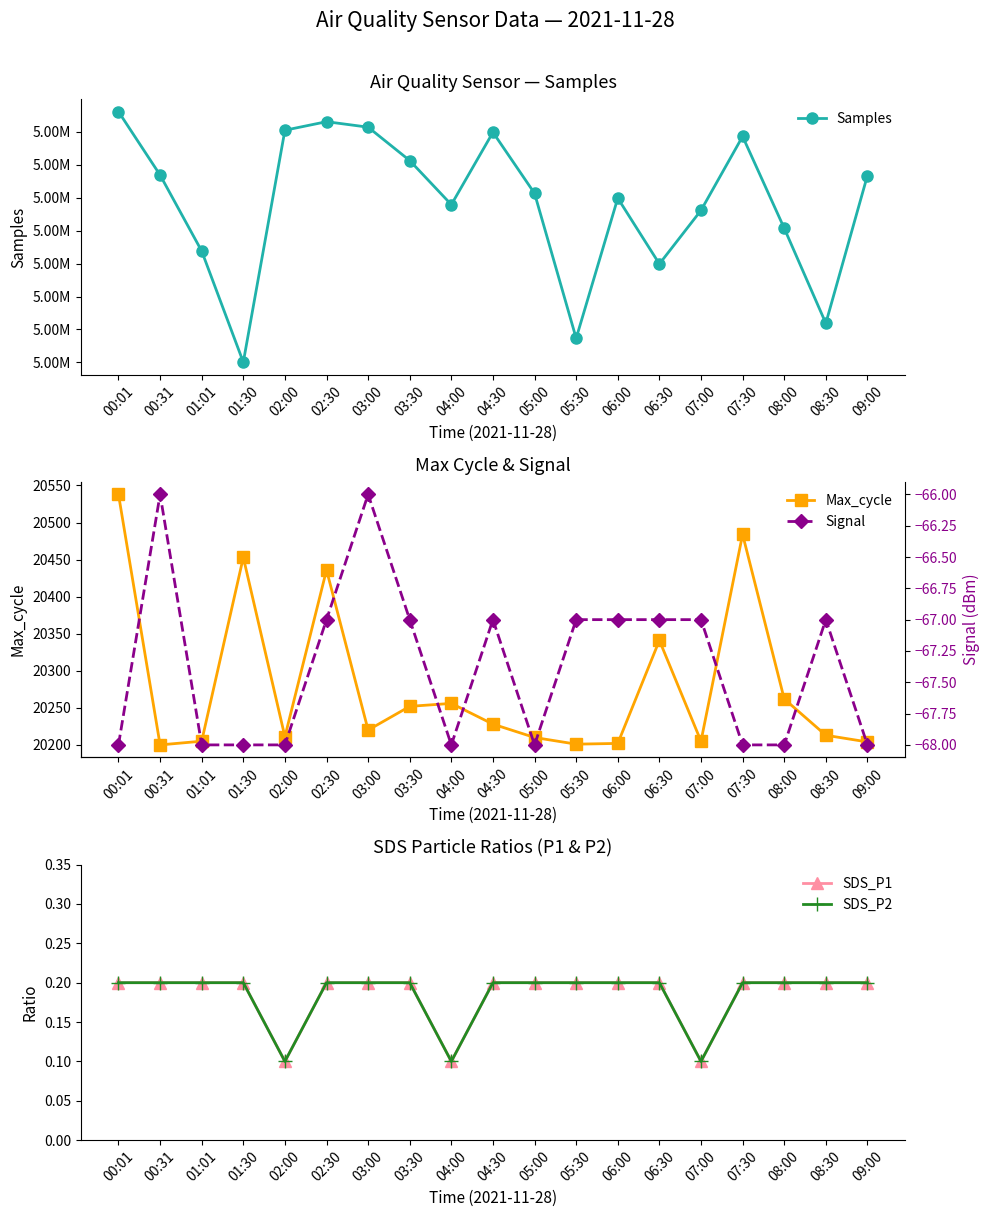

What is the spread (max minus min) of values at 07:00?

5036614.0